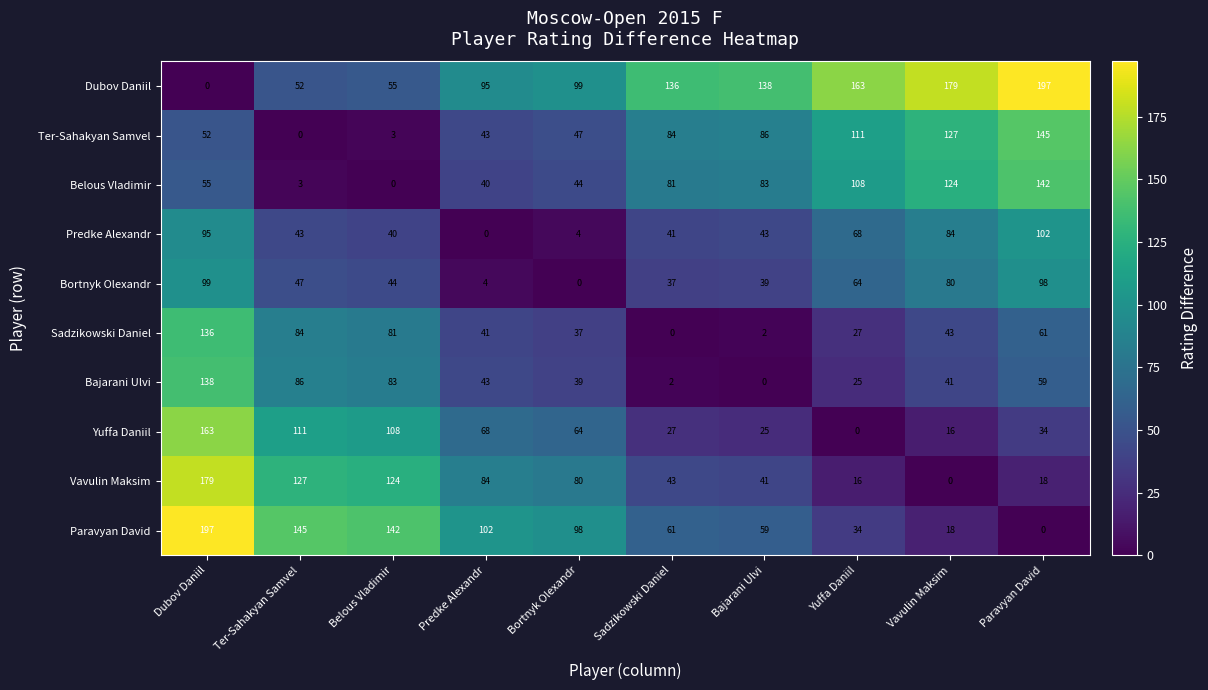

At which label is Bortnyk Olexandr closest to 49?

Ter-Sahakyan Samvel